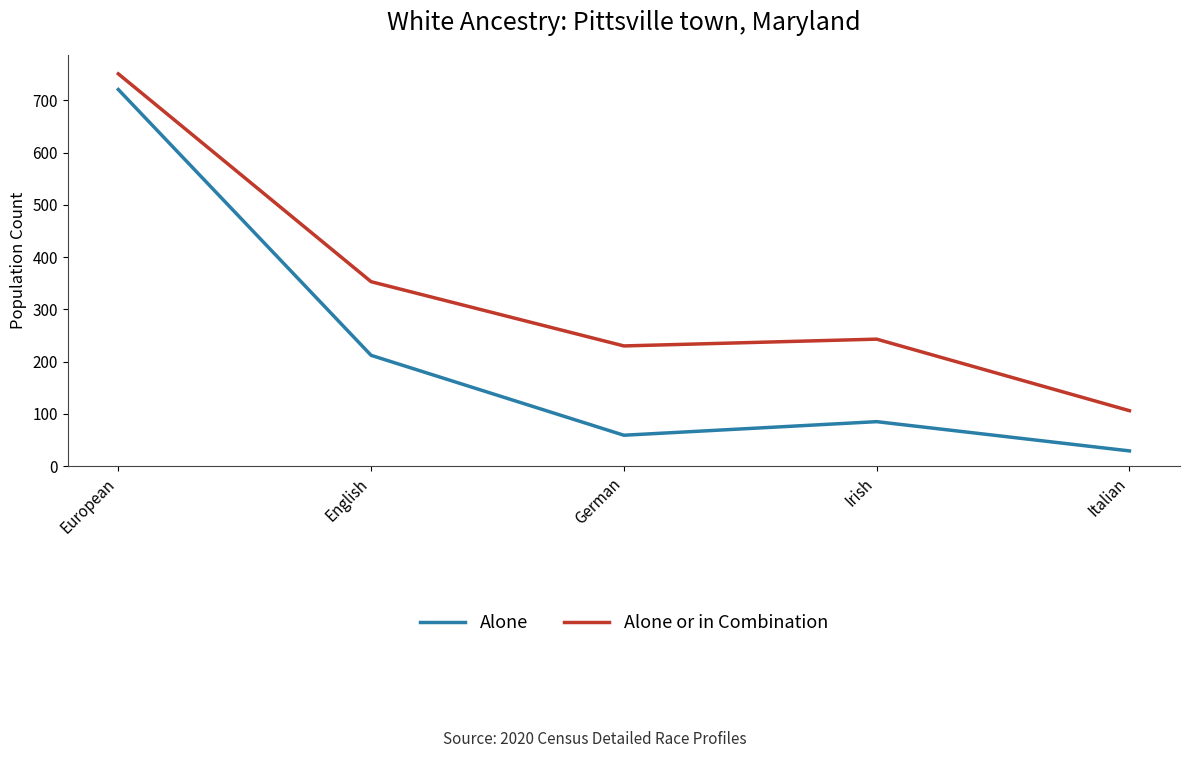

Which series has the widest spread of values?

Alone